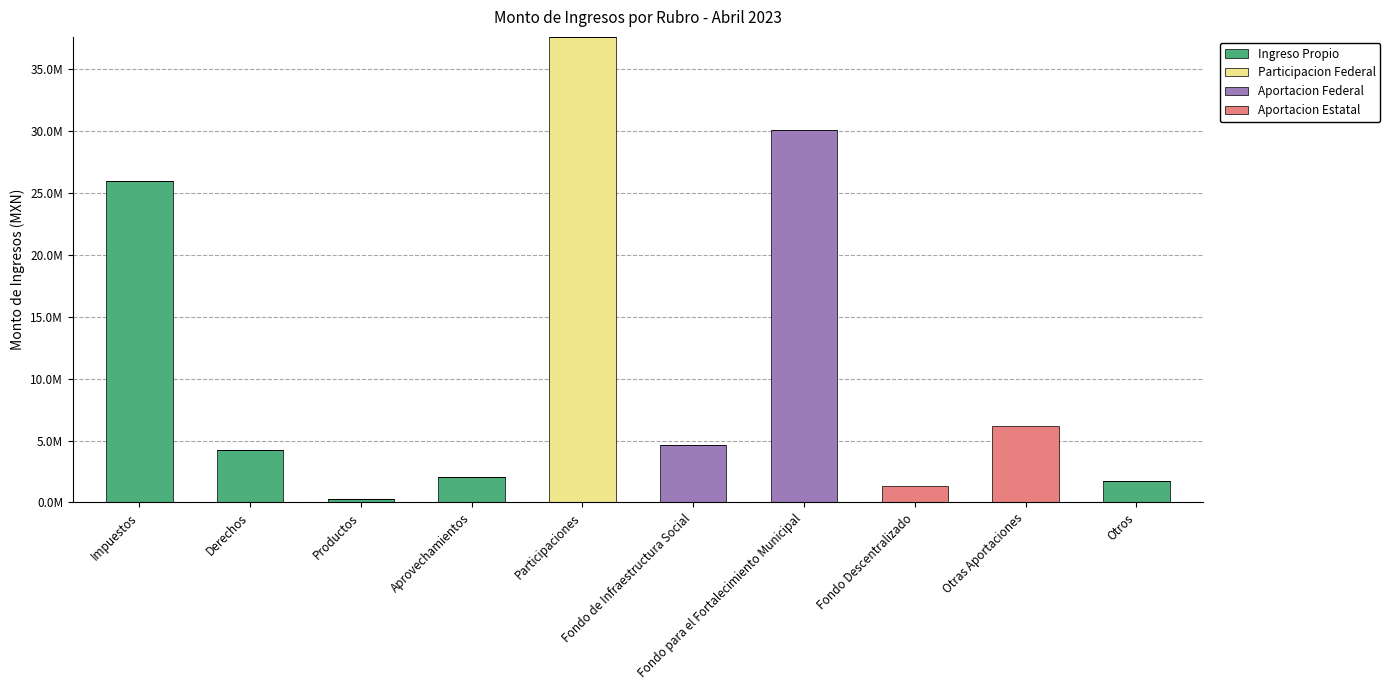

What is the label of the 5th bar from the right?

Fondo de Infraestructura Social